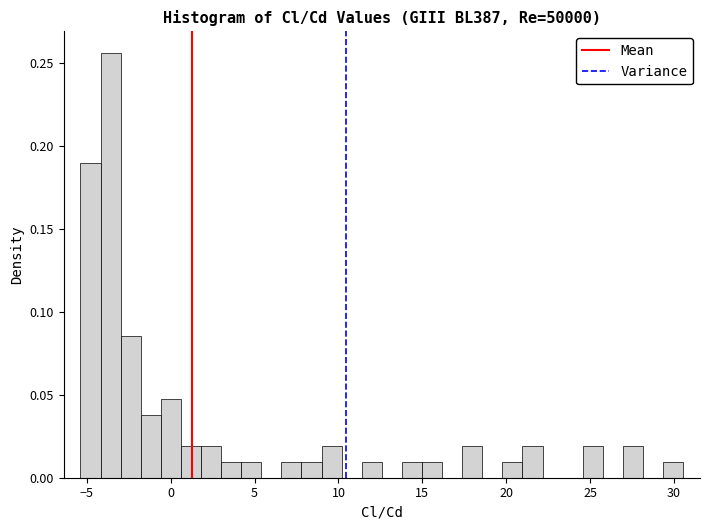

Around what value on the x-axis is the tallest bar? Give the approximate position of its centre, as read against the axis.

-3.5